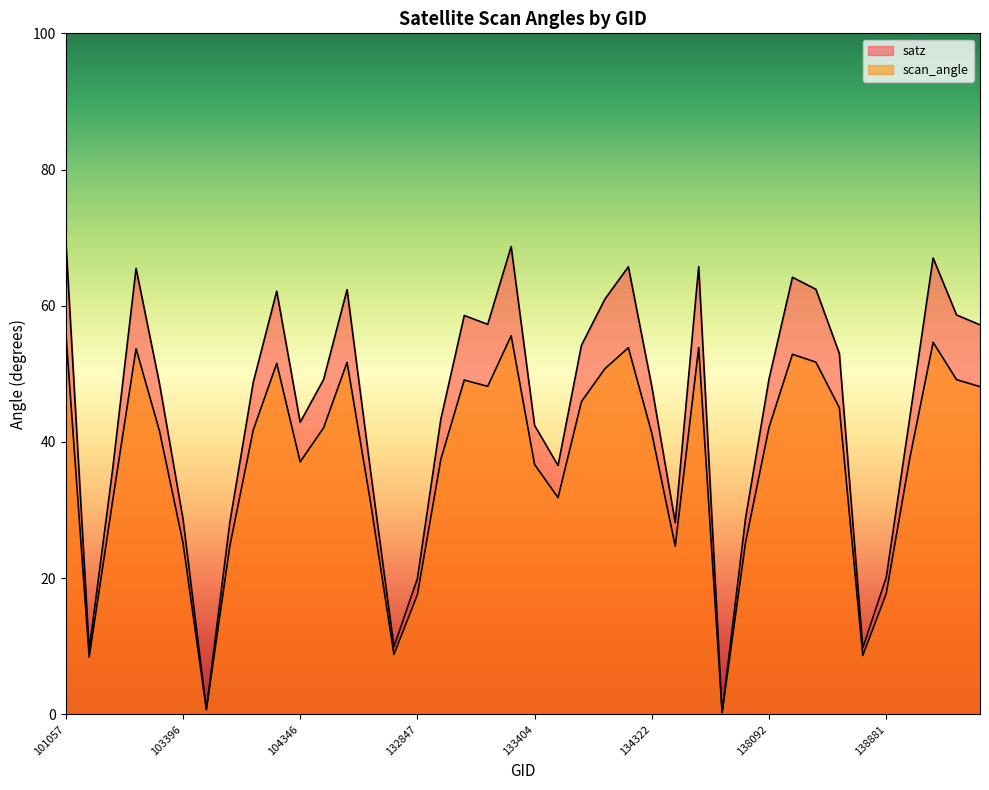

True or false: scan_angle and satz cross at least once.

False